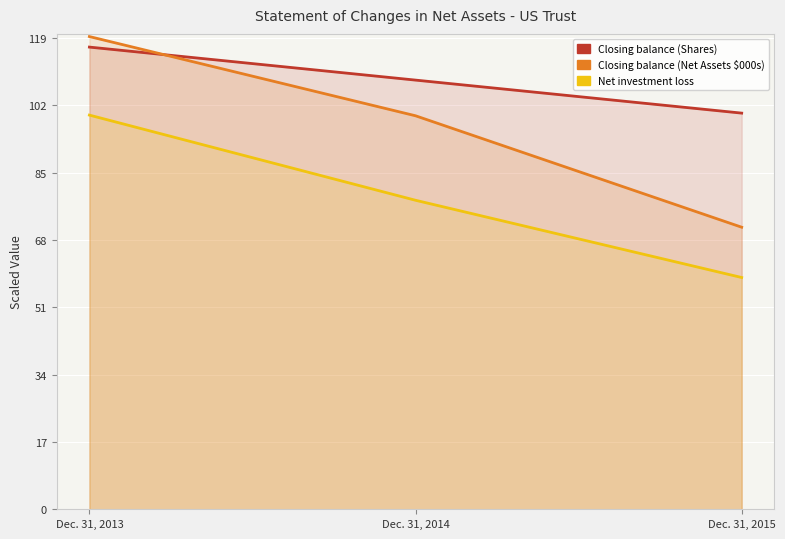

At which label does Net investment loss reach its minimum?

Dec. 31, 2015